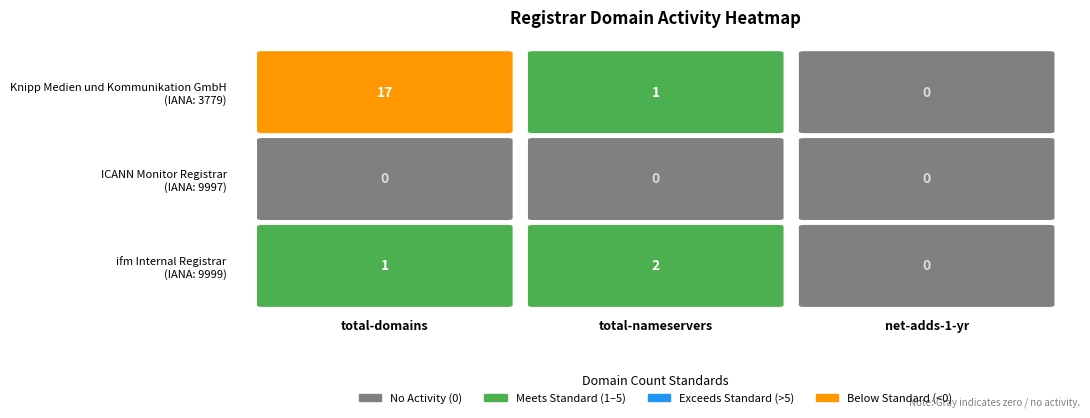

Count the number of data series in this chart.

3